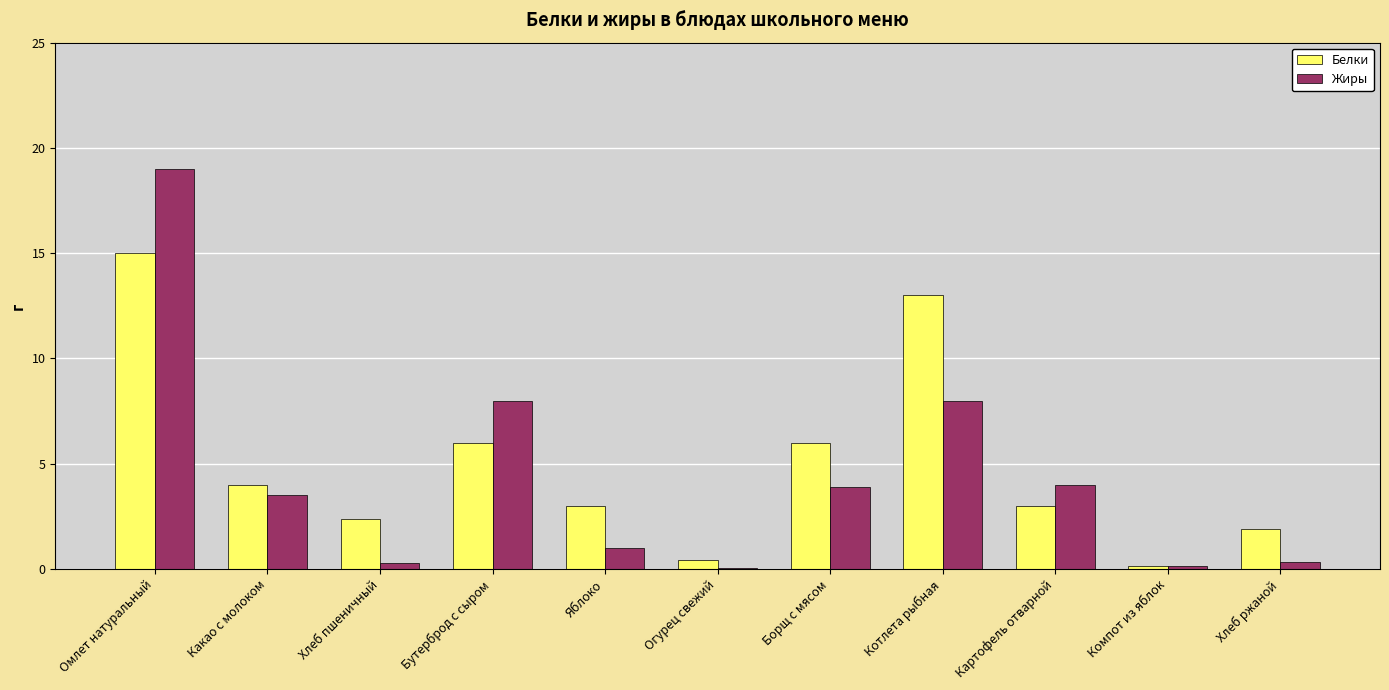

How many data points does each series have?

11